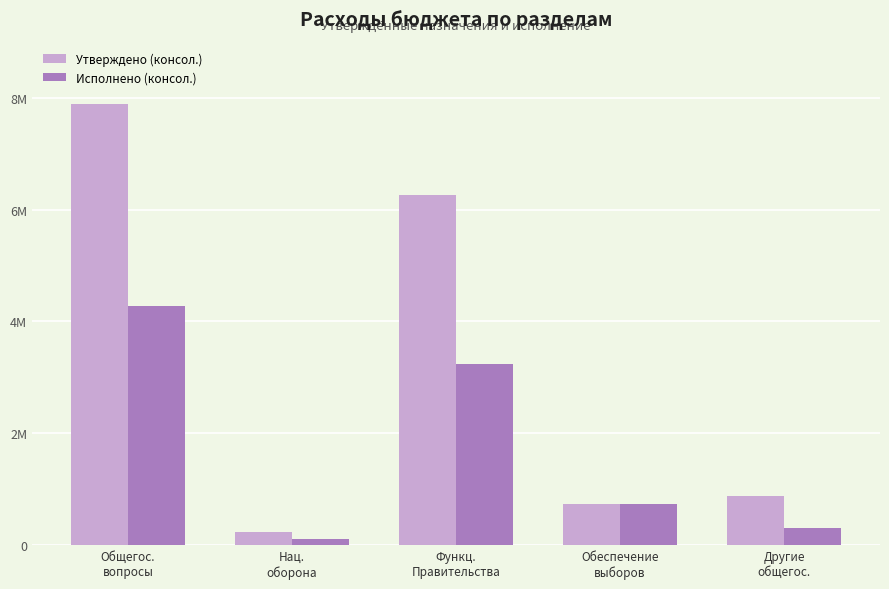

Which series has the largest range (max minus min)?

Утверждено (консол.)